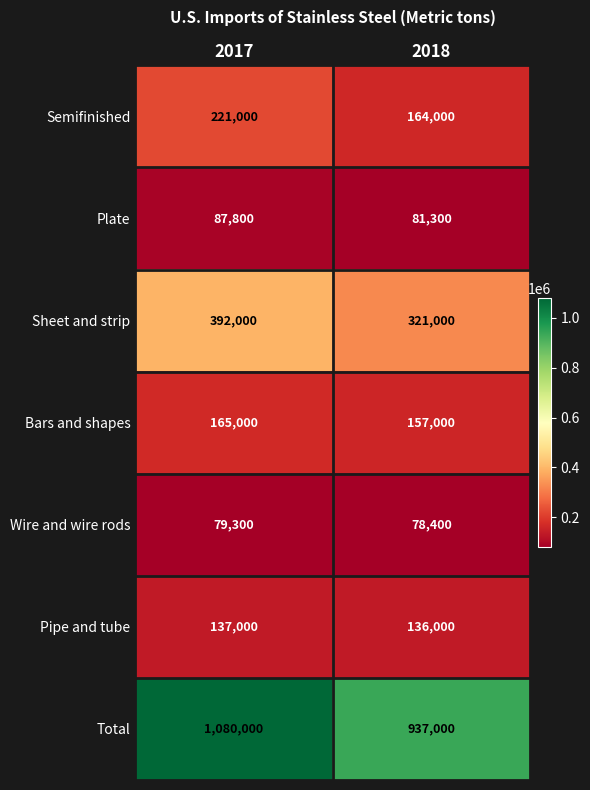

Read the Total value at 2018, to the nearest 100.

937000